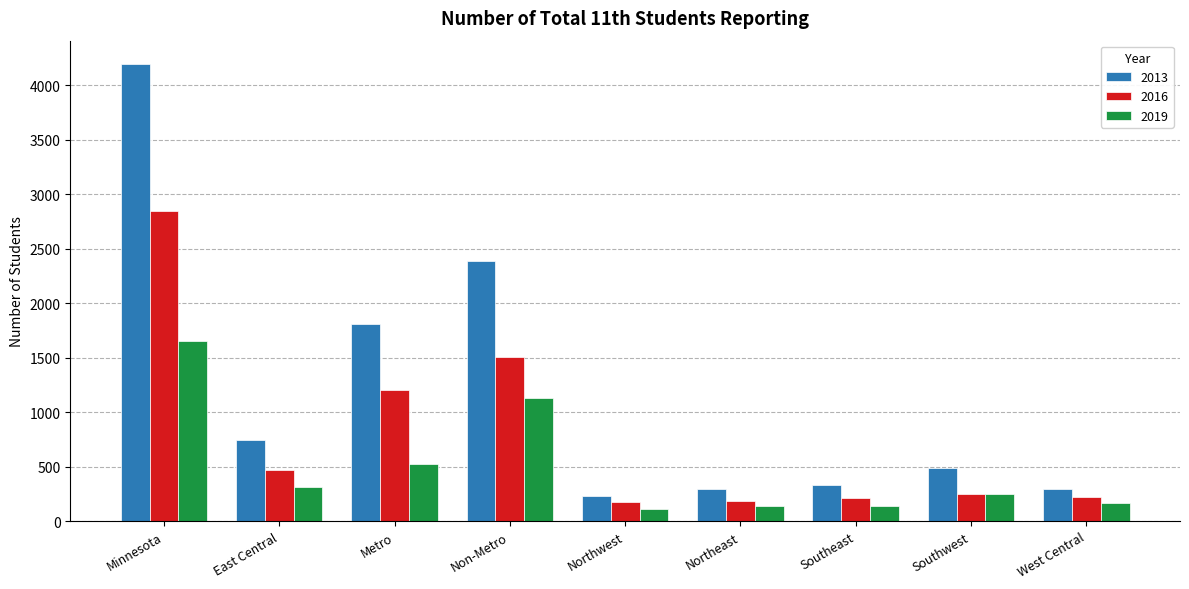

What is the total value across all series at Southeast?

678